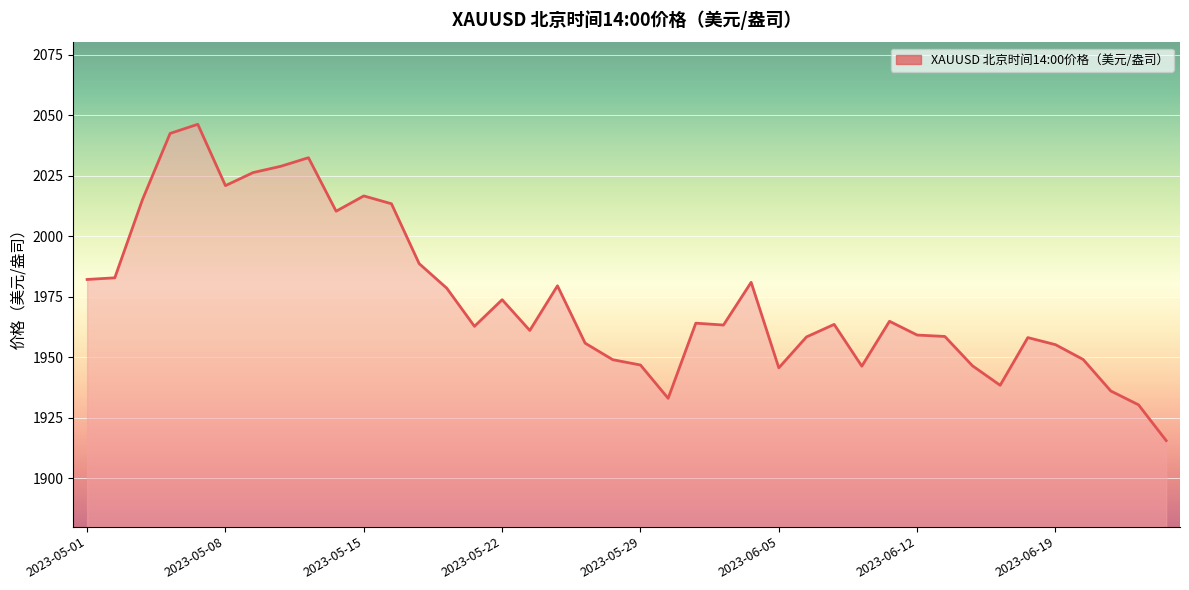

What is the maximum value shown in the chart?

2046.2